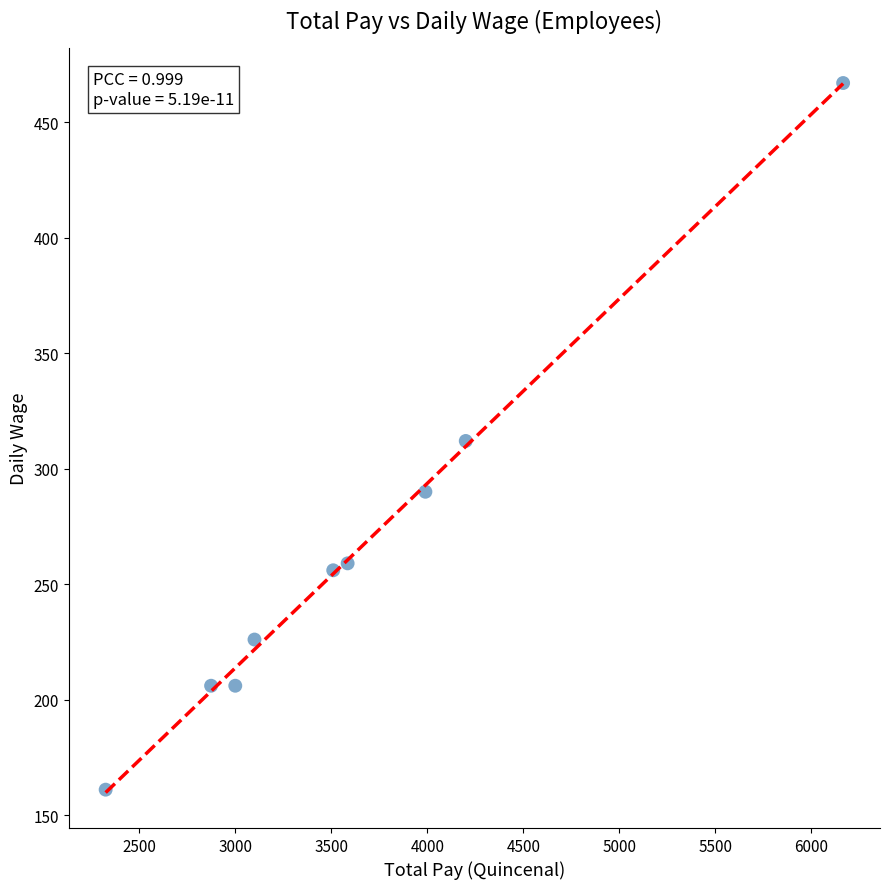

What is the range of X values (max minus min)?

3840